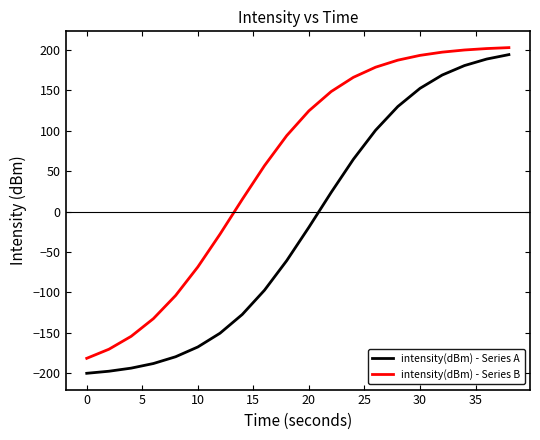

How many positive values does the intensity(dBm) - Series A series have?

9